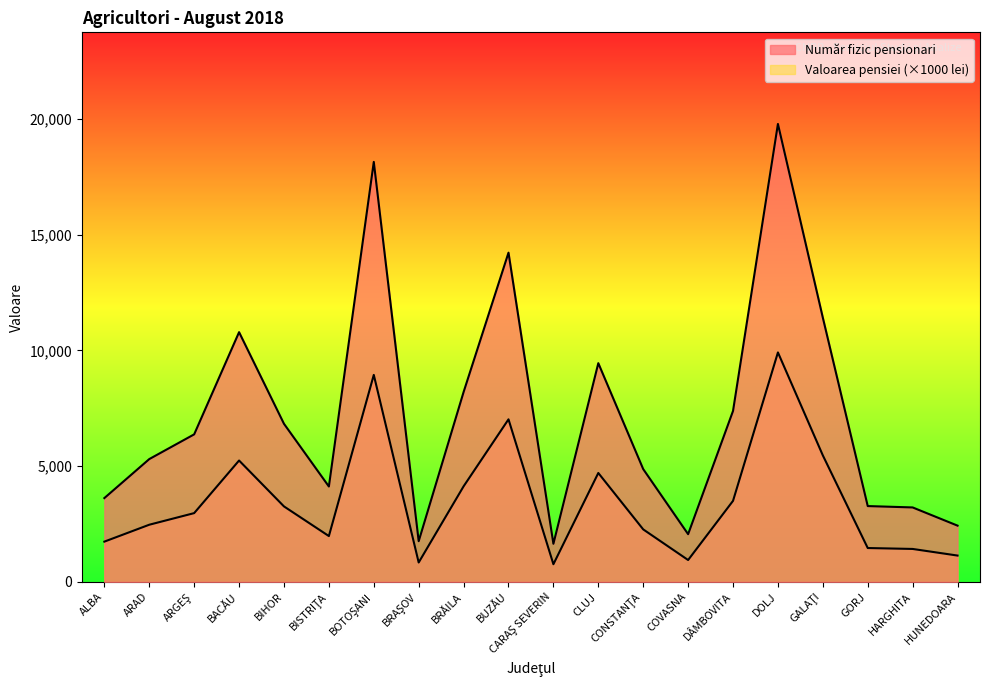

What are all the series names shown in the legend?

Număr fizic pensionari, Valoarea pensiei